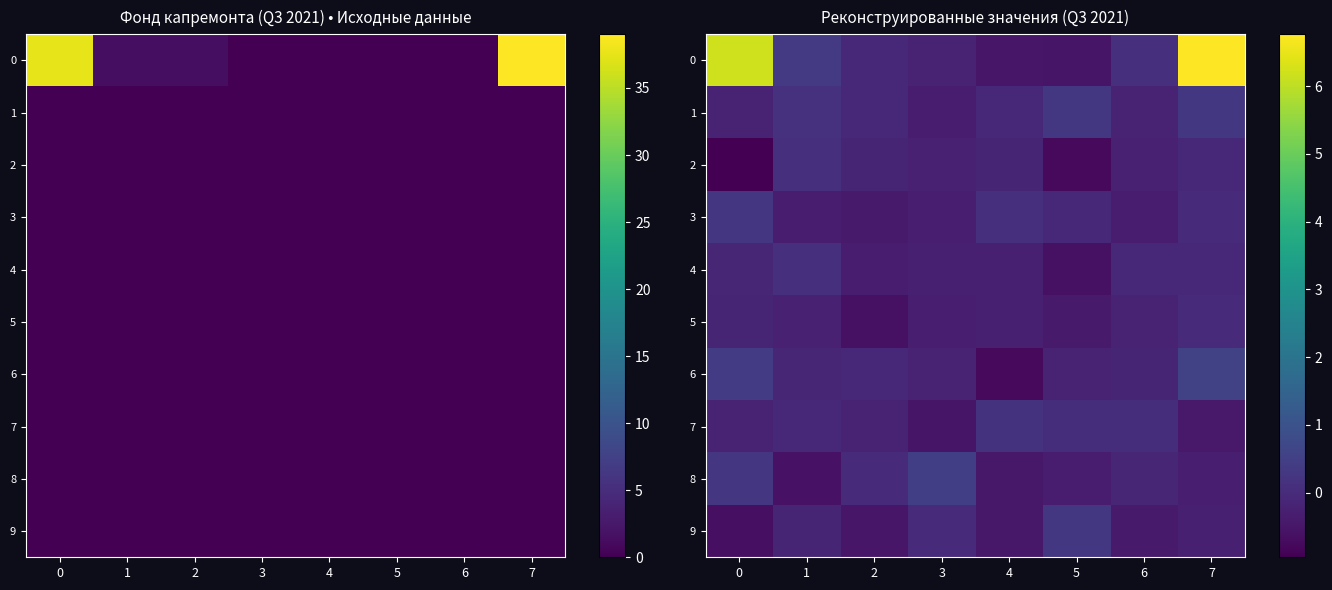

What is the average value of the 9 series?

-0.3